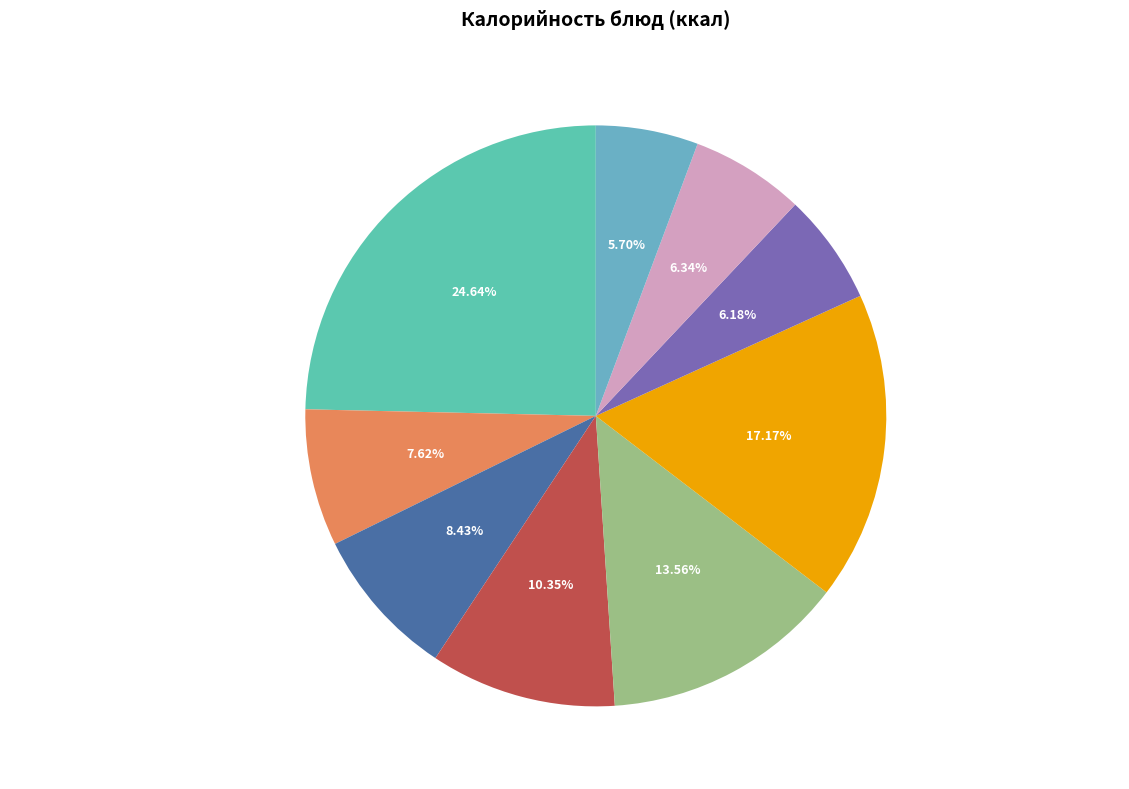

What portion of the pie excludes Батон нарезной (обед)?

93.7%